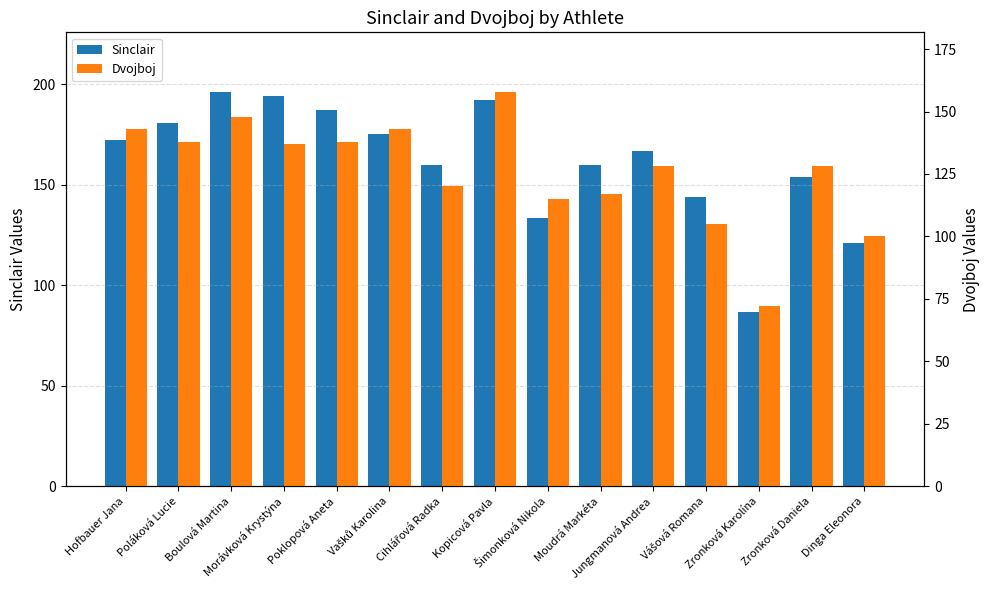

Is it true that Dvojboj equals 72.0 at Zronková Karolína?

True